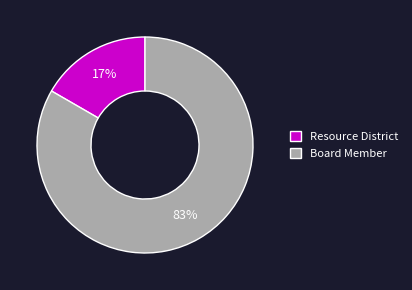

Which category has the biggest portion of the pie?

Board Member